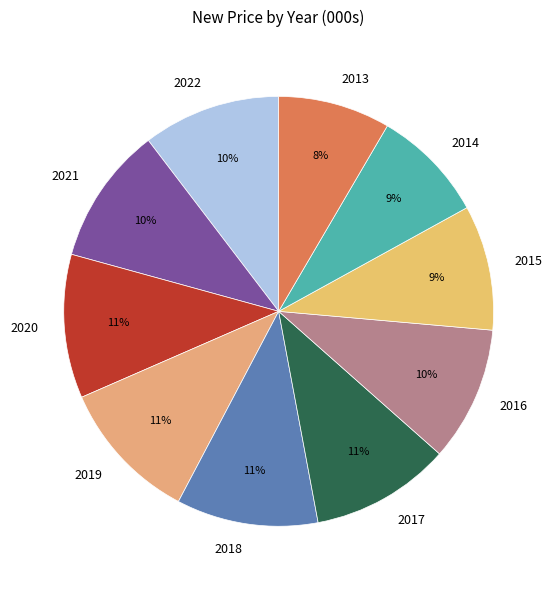

To the nearest percent, what portion does 2015 represent?

9%